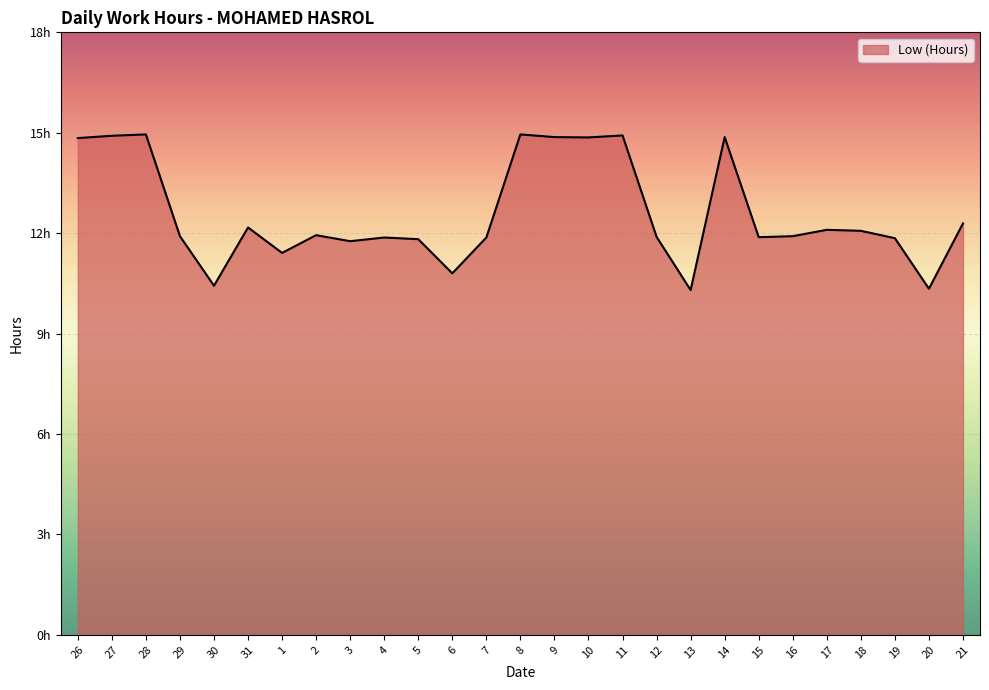

The value at 6 is 10.8. True or false?

True